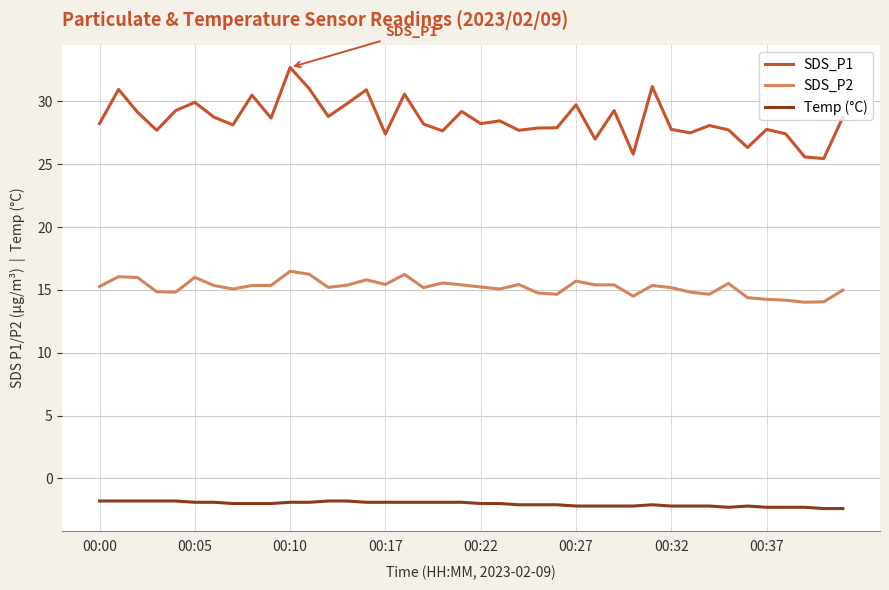

List the series in order of their peak value, highest first.

SDS_P1, SDS_P2, Temp (°C)